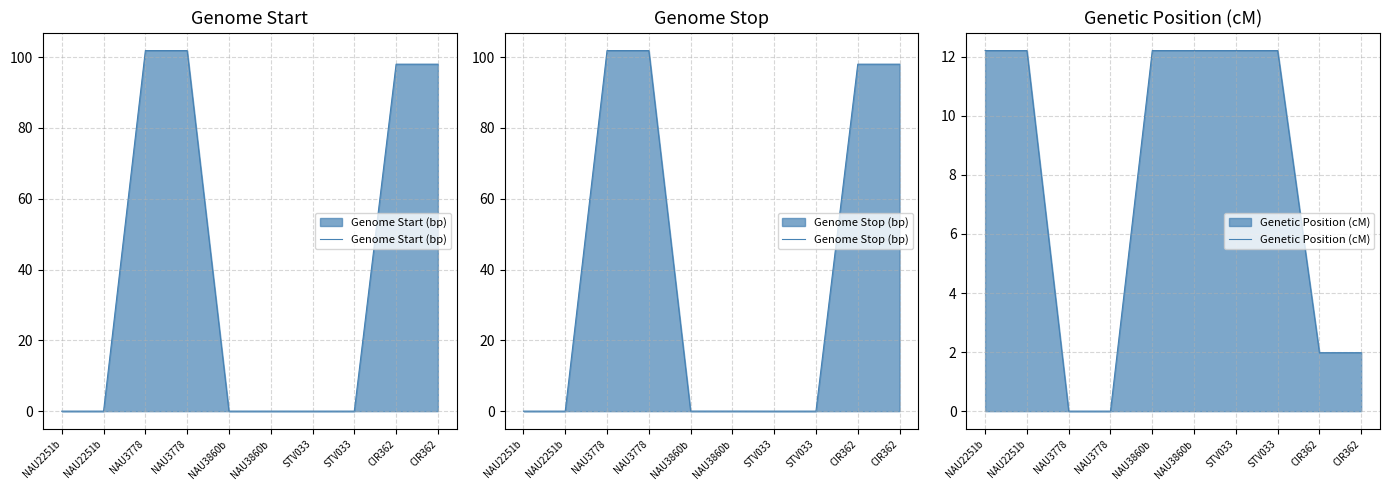

True or false: Genome Start (bp) and Genetic Position (cM) intersect in this chart.

True